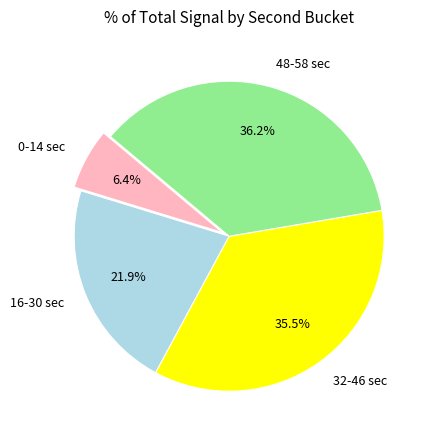

Combined, do 16-30 sec and 0-14 sec account for over 50%?

No